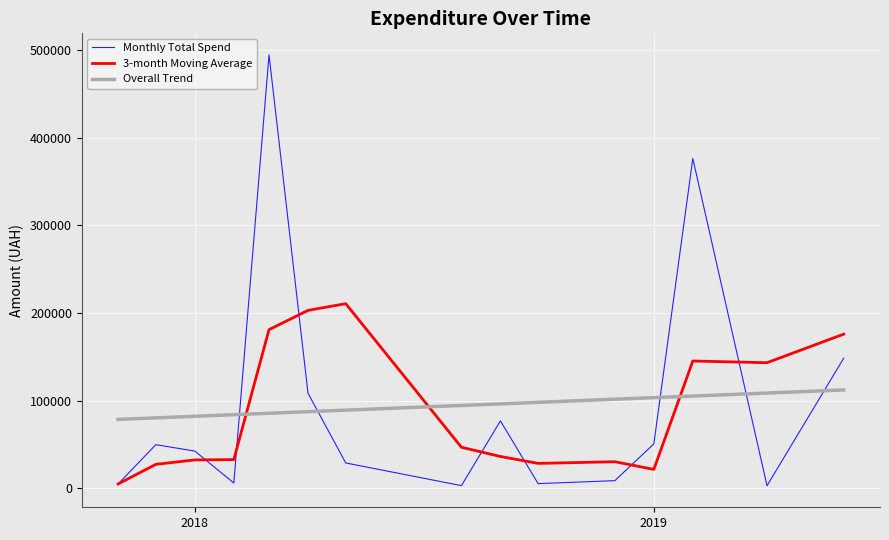

How many lines are shown in the chart?

3